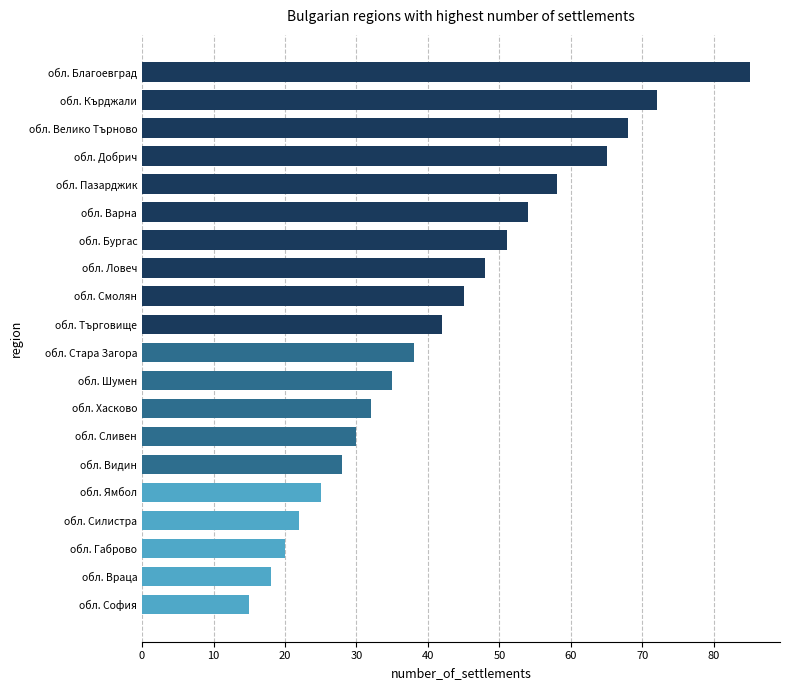

Reading bottom to top, extract all data points from this chart.

15	18	20	22	25	28	30	32	35	38	42	45	48	51	54	58	65	68	72	85